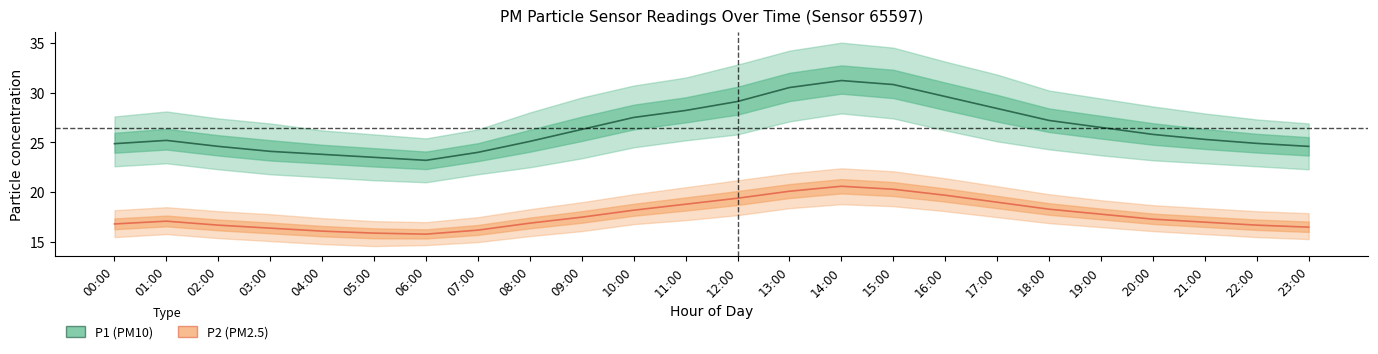

In P2 (PM2.5), how many points are lower than both neighbors (excluding endpoints)?

1